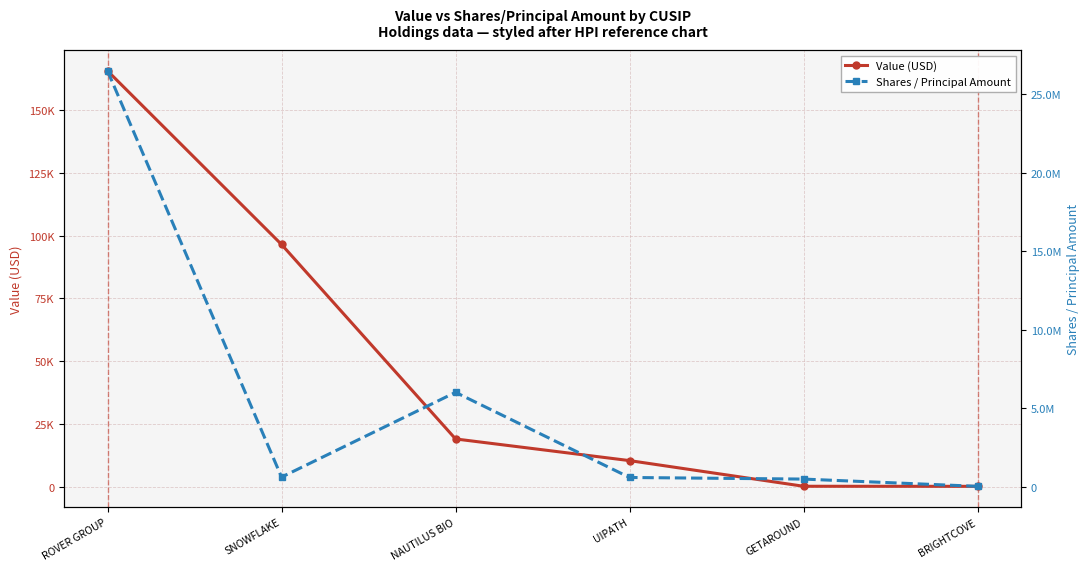

What is the highest value of the Value (USD) series?

165664